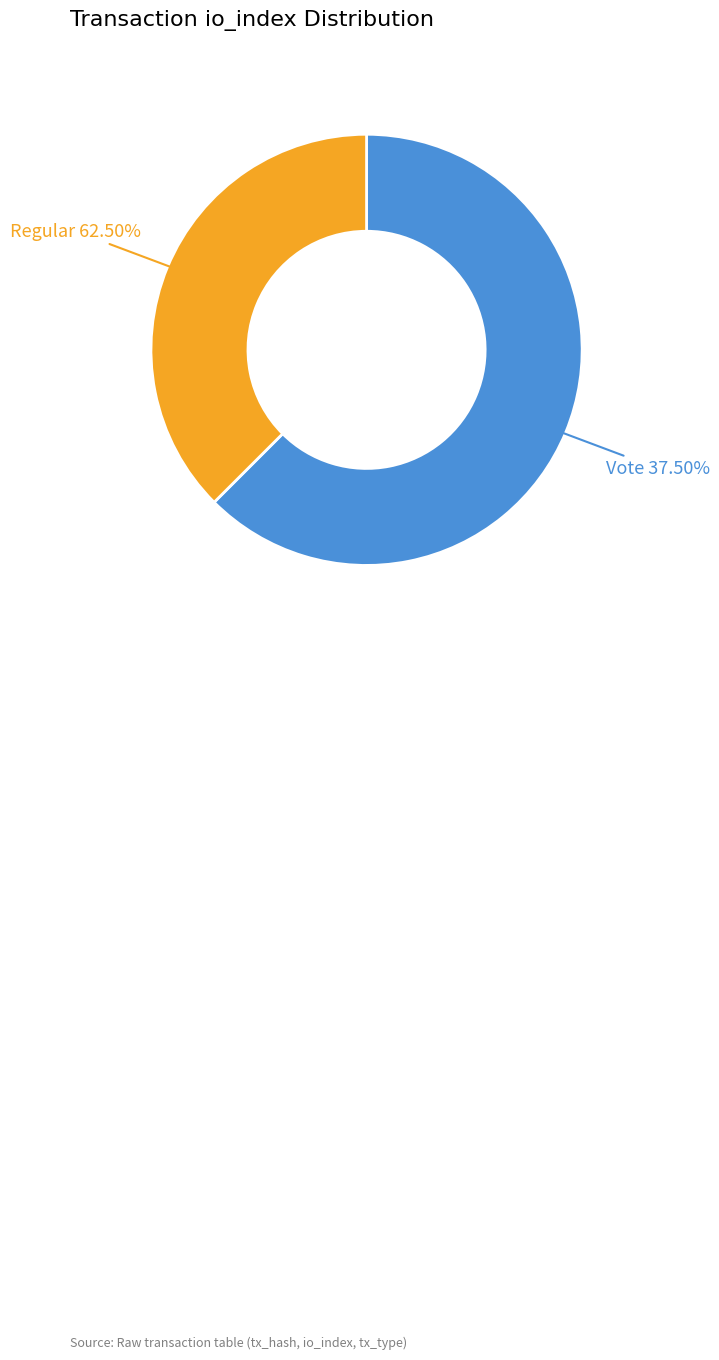

Does Vote (io_index=3) represent more than half of the total?

No